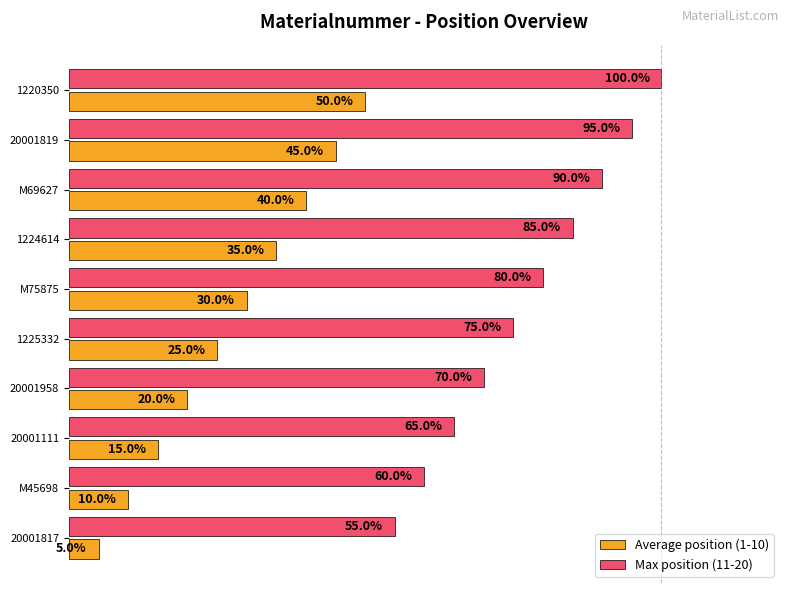

List the series in order of their peak value, lowest first.

Average position (1-10), Max position (11-20)